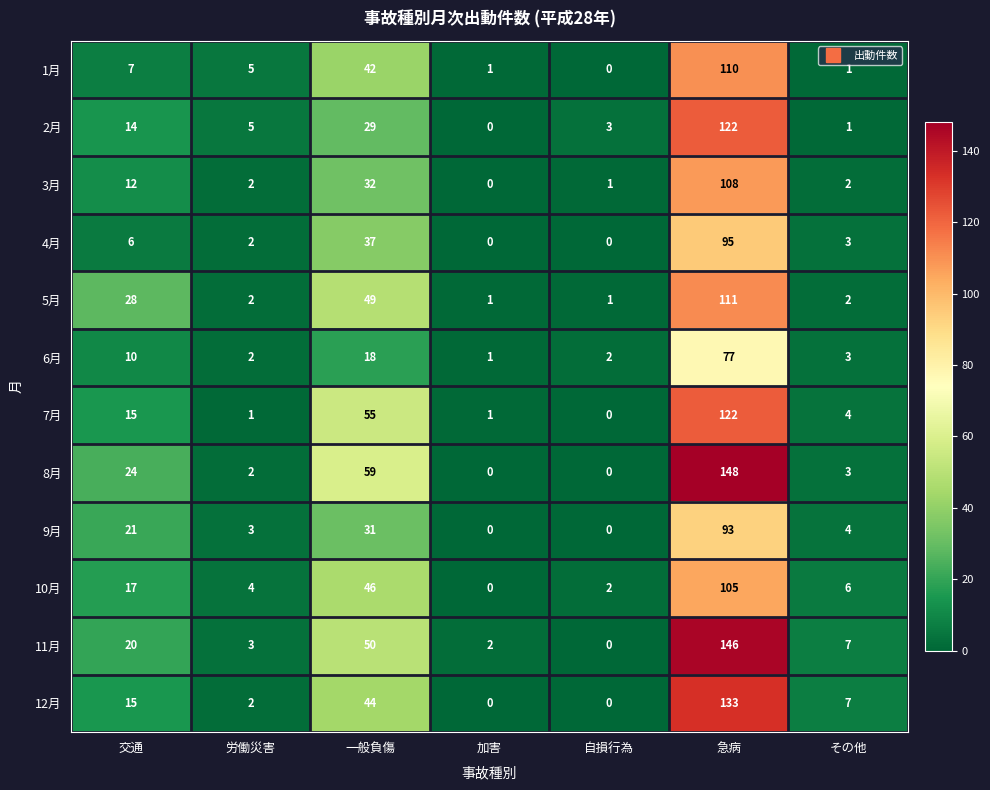

What is the highest value of the 8月 series?

148